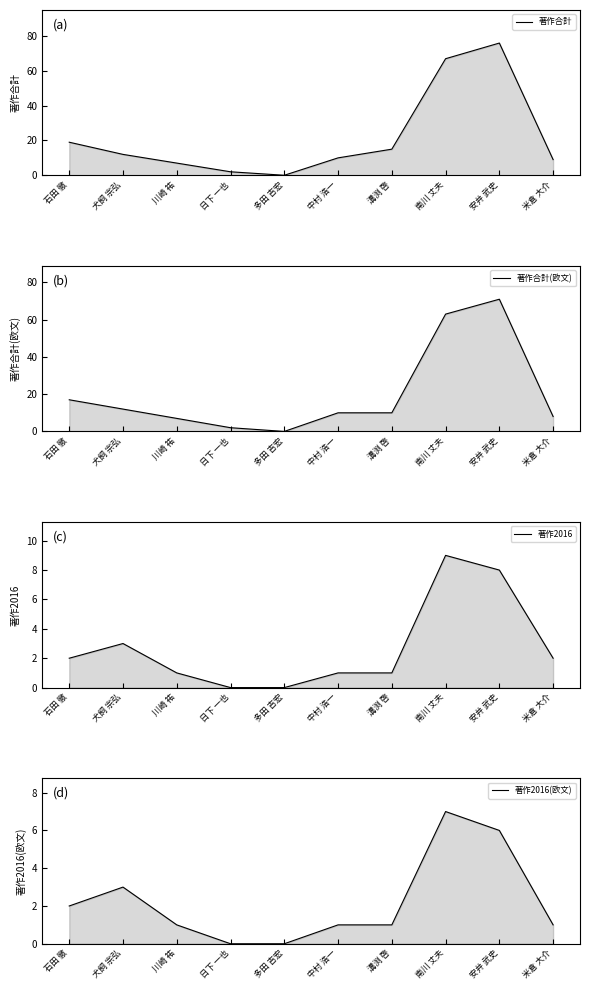

Rank the series by their maximum value, from lowest to highest.

著作2016(欧文), 著作2016, 著作合計(欧文), 著作合計